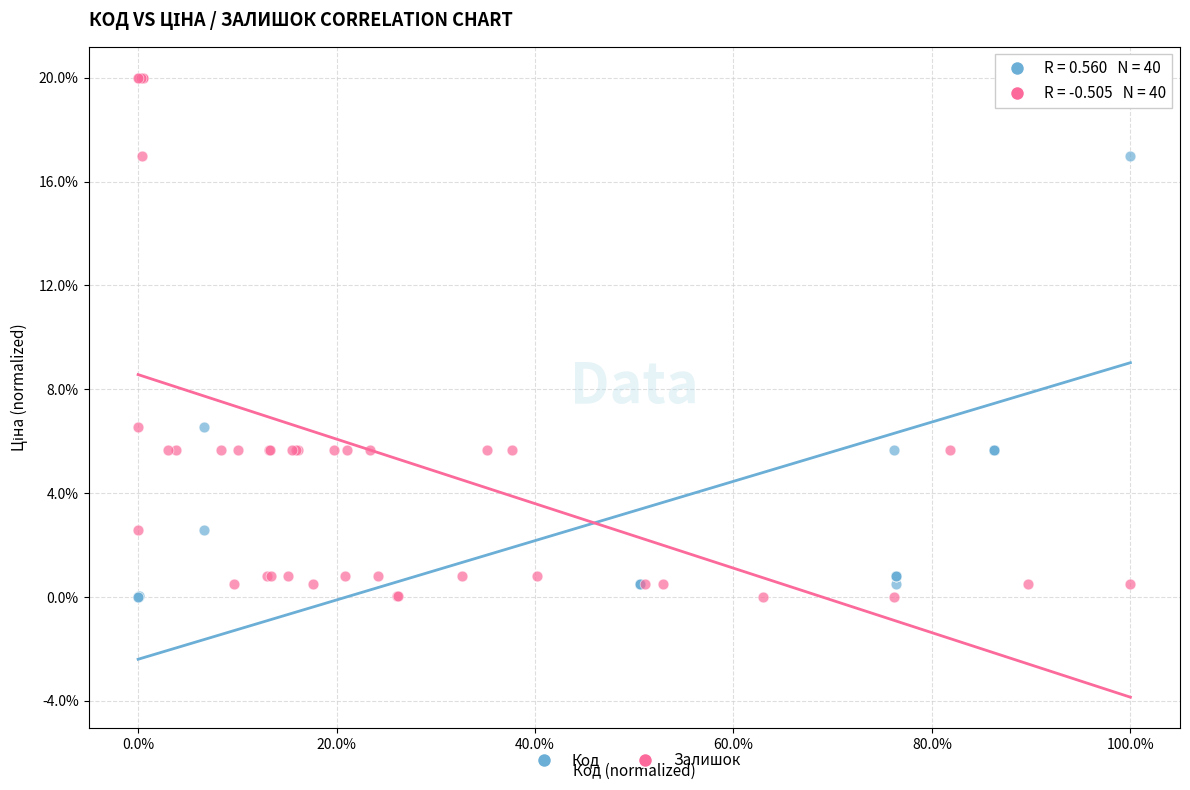

What are all the series names shown in the legend?

Код, Залишок